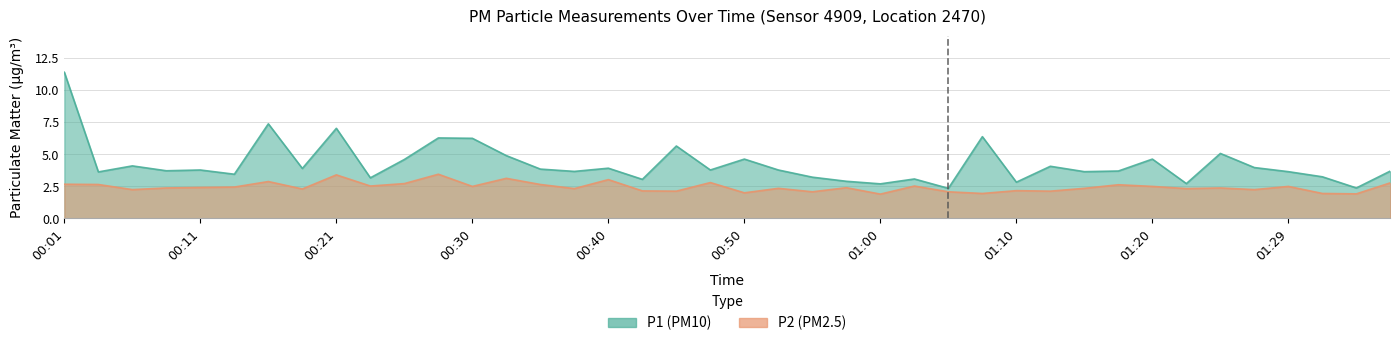

What is the label of the 33rd point from the left?

01:20